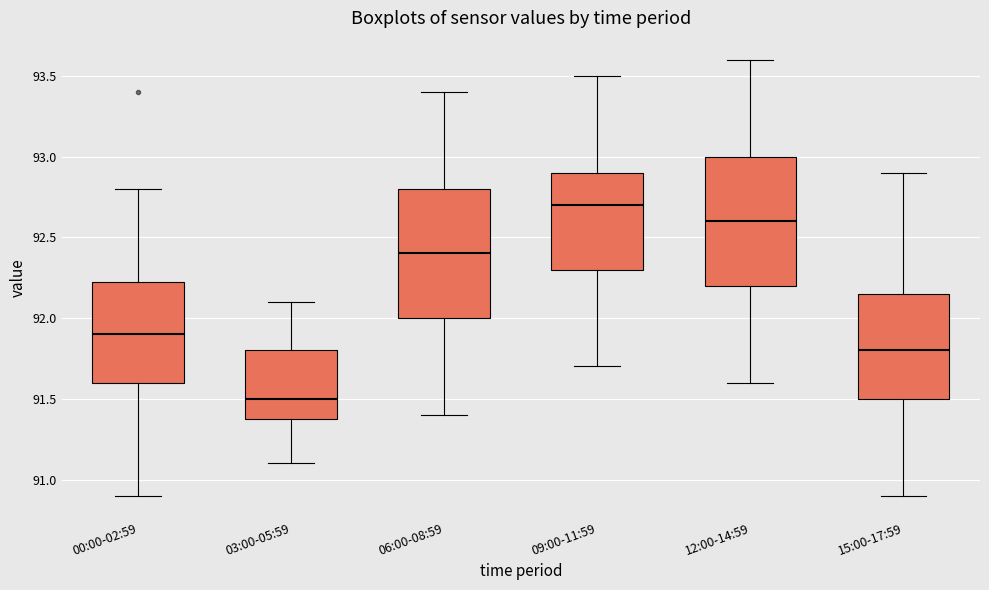

Where does the median line of the box for 00:00-02:59 sit on the y-axis? The values are not printed on the chart, so give them approximately, as read against the axis.

91.90